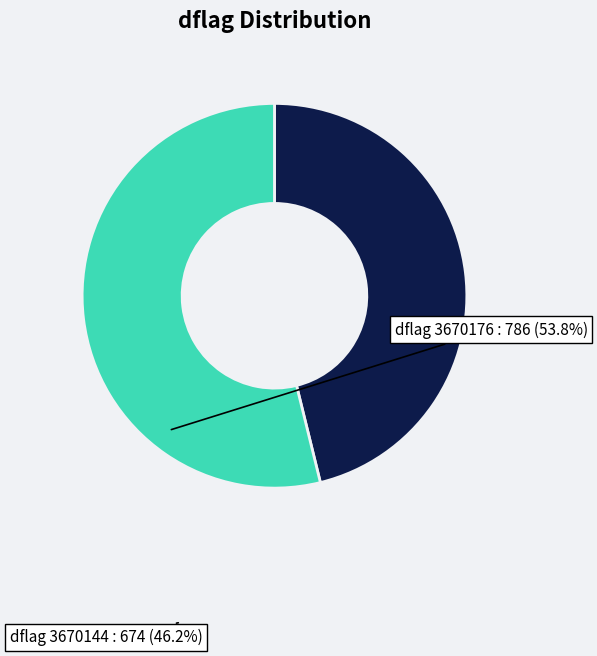

Does any single category account for the majority?

Yes